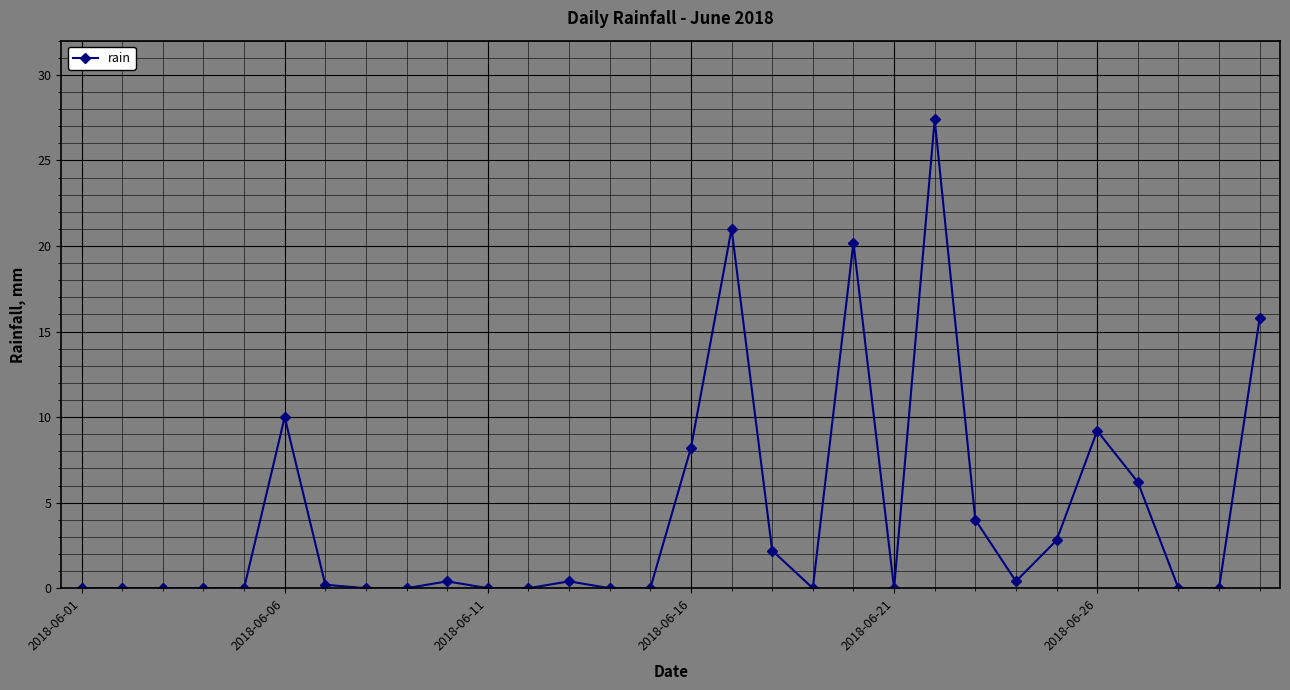

What is the average value?

4.3